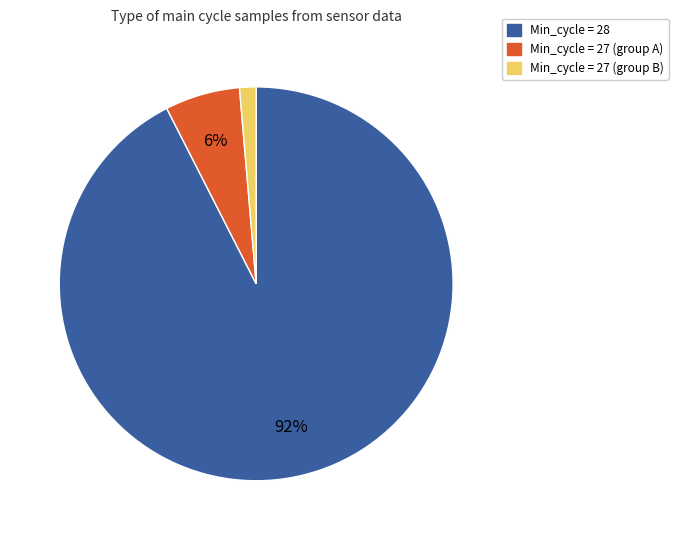

Does any single category account for the majority?

Yes